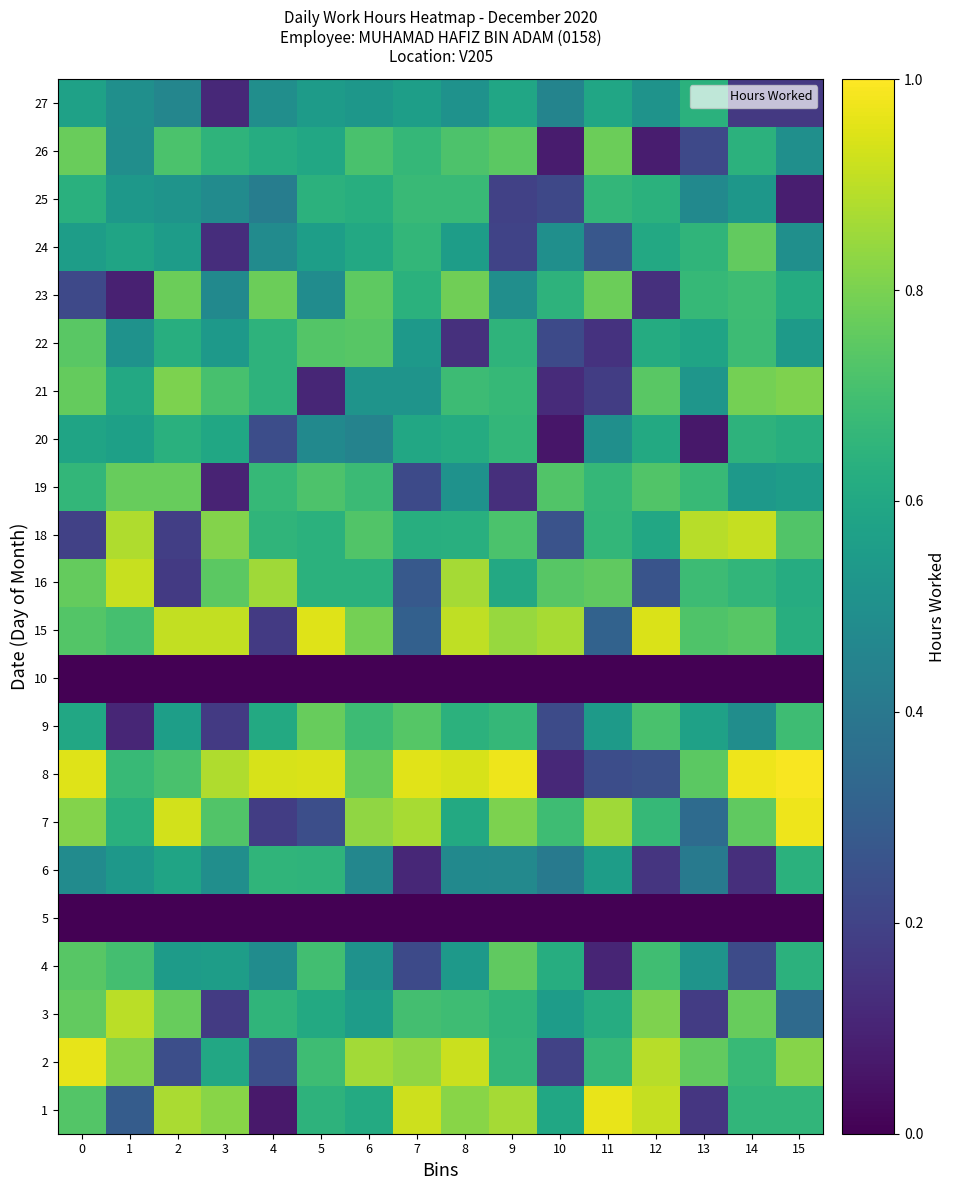

Reading left to right, transcribe all the data shown in this chart.

1: 0=0.7	1=0.3	2=0.9	3=0.8	4=0.1	5=0.6	6=0.6	7=0.9	8=0.8	9=0.9	10=0.6	11=1.0	12=0.9	13=0.2	14=0.7	15=0.7
2: 0=1.0	1=0.8	2=0.2	3=0.6	4=0.2	5=0.7	6=0.9	7=0.8	8=0.9	9=0.7	10=0.2	11=0.7	12=0.9	13=0.8	14=0.7	15=0.8
3: 0=0.8	1=0.9	2=0.8	3=0.2	4=0.7	5=0.6	6=0.6	7=0.7	8=0.7	9=0.7	10=0.6	11=0.6	12=0.8	13=0.2	14=0.8	15=0.3
4: 0=0.7	1=0.7	2=0.5	3=0.6	4=0.5	5=0.7	6=0.5	7=0.2	8=0.5	9=0.8	10=0.6	11=0.1	12=0.7	13=0.5	14=0.2	15=0.6
5: 0=0.0	1=0.0	2=0.0	3=0.0	4=0.0	5=0.0	6=0.0	7=0.0	8=0.0	9=0.0	10=0.0	11=0.0	12=0.0	13=0.0	14=0.0	15=0.0
6: 0=0.5	1=0.5	2=0.6	3=0.5	4=0.7	5=0.7	6=0.5	7=0.1	8=0.5	9=0.5	10=0.4	11=0.6	12=0.2	13=0.4	14=0.1	15=0.6
7: 0=0.8	1=0.6	2=0.9	3=0.7	4=0.2	5=0.2	6=0.8	7=0.9	8=0.6	9=0.8	10=0.7	11=0.9	12=0.7	13=0.3	14=0.8	15=1.0
8: 0=1.0	1=0.7	2=0.7	3=0.9	4=0.9	5=0.9	6=0.8	7=1.0	8=0.9	9=1.0	10=0.1	11=0.2	12=0.2	13=0.7	14=1.0	15=1.0
9: 0=0.6	1=0.1	2=0.6	3=0.2	4=0.6	5=0.8	6=0.7	7=0.7	8=0.6	9=0.7	10=0.2	11=0.5	12=0.7	13=0.6	14=0.5	15=0.7
10: 0=0.0	1=0.0	2=0.0	3=0.0	4=0.0	5=0.0	6=0.0	7=0.0	8=0.0	9=0.0	10=0.0	11=0.0	12=0.0	13=0.0	14=0.0	15=0.0
15: 0=0.7	1=0.7	2=0.9	3=0.9	4=0.2	5=1.0	6=0.8	7=0.3	8=0.9	9=0.8	10=0.9	11=0.3	12=0.9	13=0.7	14=0.7	15=0.6
16: 0=0.8	1=0.9	2=0.2	3=0.7	4=0.9	5=0.6	6=0.6	7=0.3	8=0.9	9=0.6	10=0.7	11=0.8	12=0.3	13=0.7	14=0.7	15=0.6
18: 0=0.2	1=0.9	2=0.2	3=0.8	4=0.7	5=0.6	6=0.7	7=0.6	8=0.6	9=0.7	10=0.3	11=0.7	12=0.6	13=0.9	14=0.9	15=0.7
19: 0=0.7	1=0.8	2=0.8	3=0.1	4=0.7	5=0.7	6=0.7	7=0.2	8=0.5	9=0.1	10=0.7	11=0.7	12=0.7	13=0.7	14=0.5	15=0.6
20: 0=0.6	1=0.6	2=0.6	3=0.6	4=0.2	5=0.5	6=0.4	7=0.6	8=0.6	9=0.7	10=0.1	11=0.5	12=0.6	13=0.1	14=0.6	15=0.6
21: 0=0.8	1=0.6	2=0.8	3=0.7	4=0.6	5=0.1	6=0.5	7=0.5	8=0.7	9=0.7	10=0.1	11=0.2	12=0.7	13=0.5	14=0.8	15=0.8
22: 0=0.7	1=0.5	2=0.6	3=0.5	4=0.6	5=0.7	6=0.7	7=0.5	8=0.1	9=0.6	10=0.2	11=0.1	12=0.6	13=0.6	14=0.7	15=0.5
23: 0=0.2	1=0.1	2=0.8	3=0.5	4=0.8	5=0.5	6=0.8	7=0.6	8=0.8	9=0.5	10=0.6	11=0.8	12=0.1	13=0.7	14=0.7	15=0.6
24: 0=0.6	1=0.6	2=0.6	3=0.1	4=0.5	5=0.6	6=0.6	7=0.7	8=0.6	9=0.2	10=0.5	11=0.3	12=0.6	13=0.7	14=0.8	15=0.5
25: 0=0.6	1=0.5	2=0.5	3=0.5	4=0.4	5=0.6	6=0.6	7=0.7	8=0.7	9=0.2	10=0.2	11=0.7	12=0.6	13=0.5	14=0.5	15=0.1
26: 0=0.8	1=0.5	2=0.7	3=0.7	4=0.6	5=0.6	6=0.7	7=0.7	8=0.7	9=0.7	10=0.1	11=0.8	12=0.1	13=0.2	14=0.6	15=0.5
27: 0=0.6	1=0.5	2=0.5	3=0.1	4=0.5	5=0.5	6=0.5	7=0.6	8=0.5	9=0.6	10=0.5	11=0.6	12=0.5	13=0.6	14=0.2	15=0.2